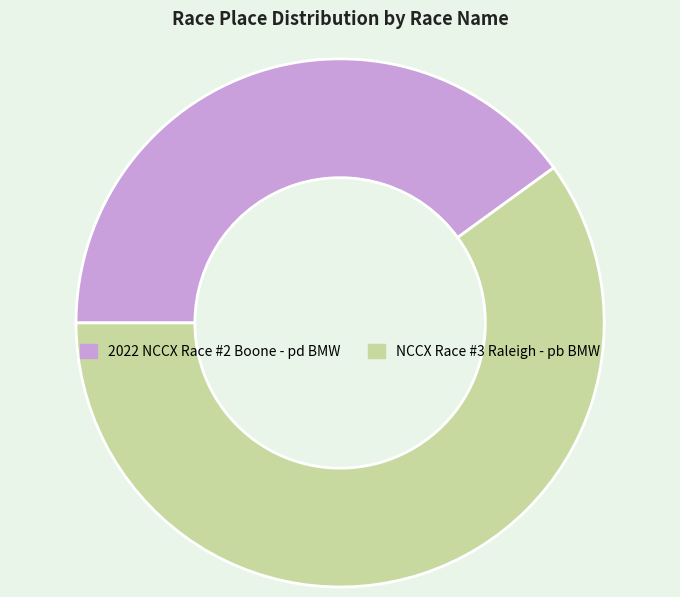

Rank the categories by value from lowest to highest.

2022 NCCX Race #2 Boone - pd BMW, NCCX Race #3 Raleigh - pb BMW